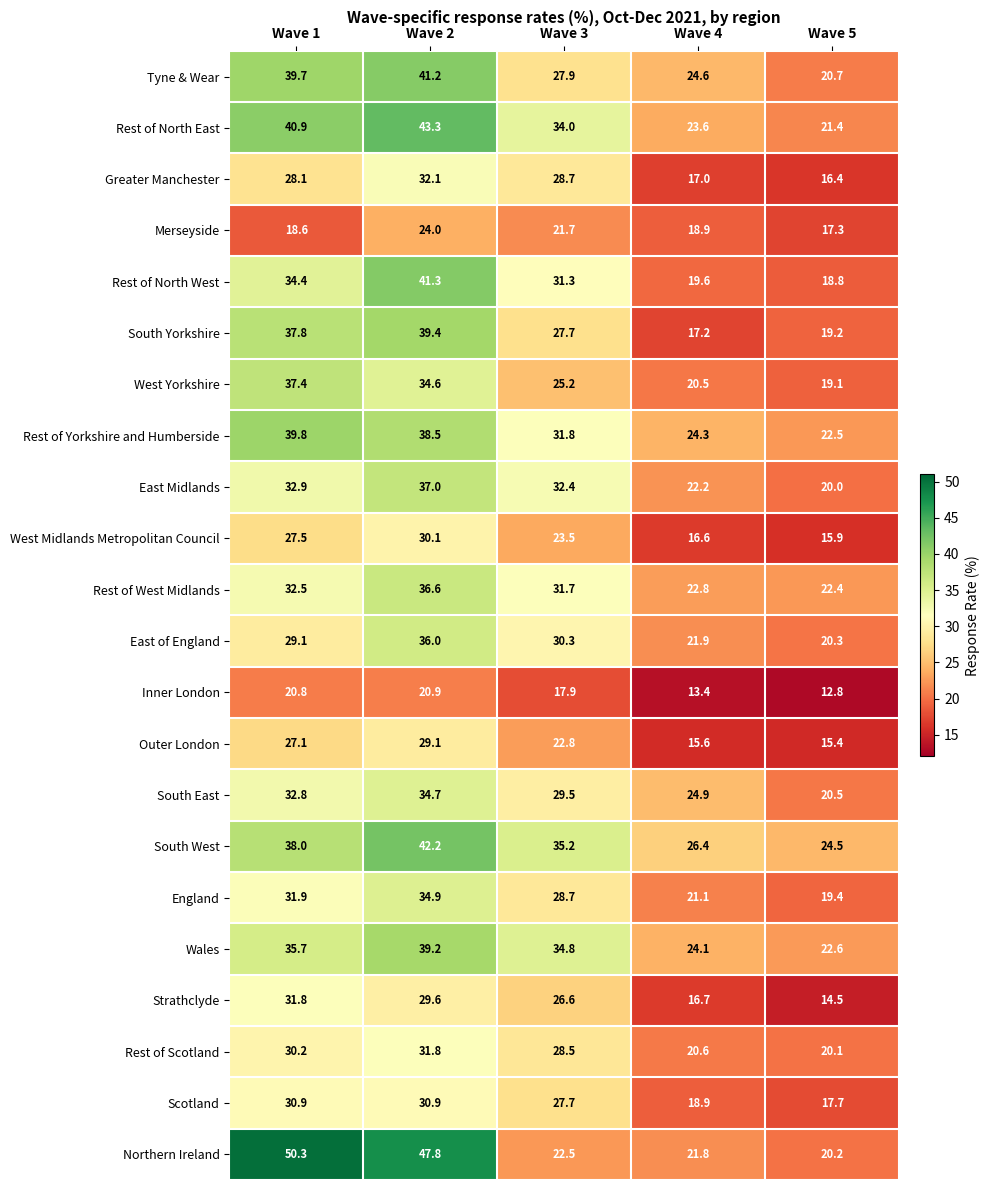

At how many categories does at least one series exceed 18?

5